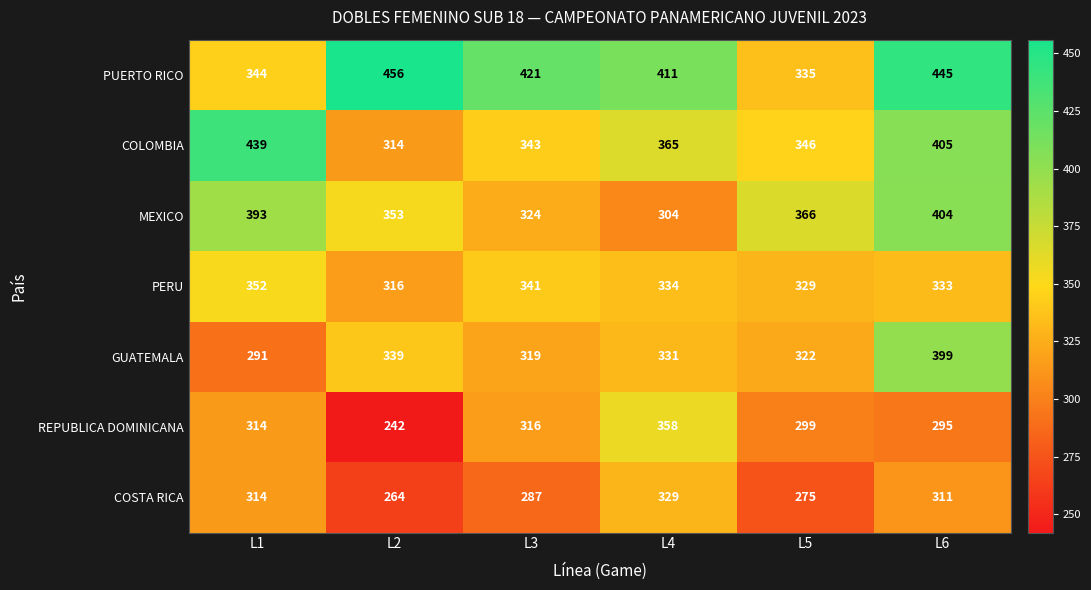

How many series are shown in this chart?

7